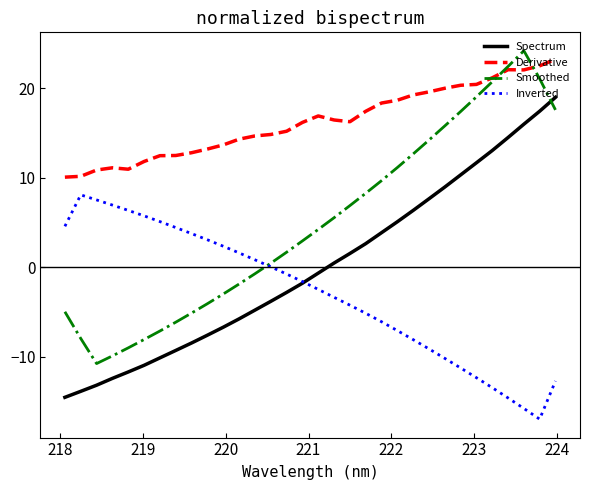

Which series has the largest total across all categories?

Derivative